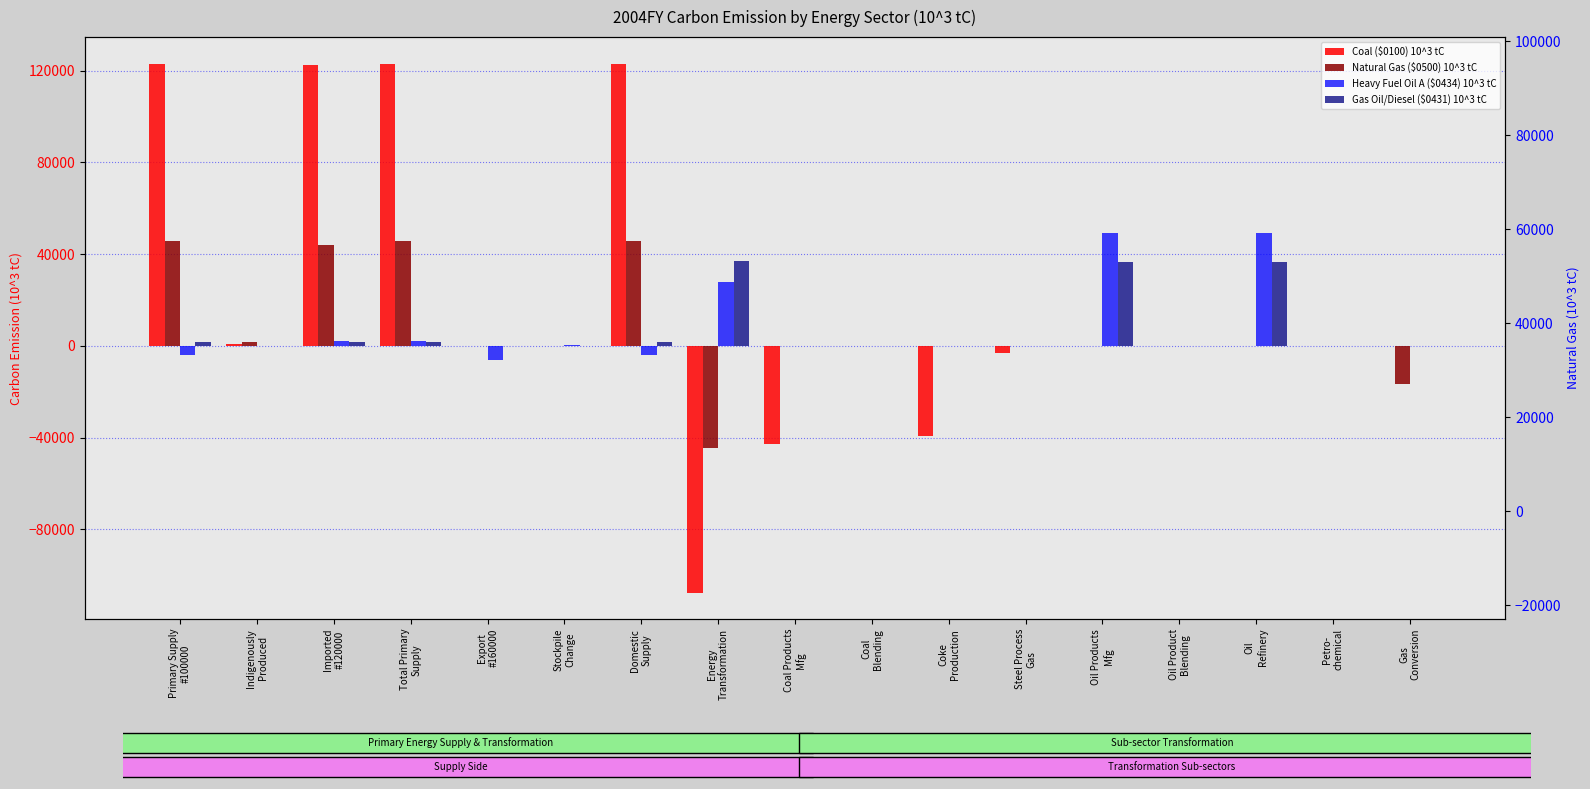

What is the value of the Coal ($0100) bar at the 8th from the left?

-107625.3